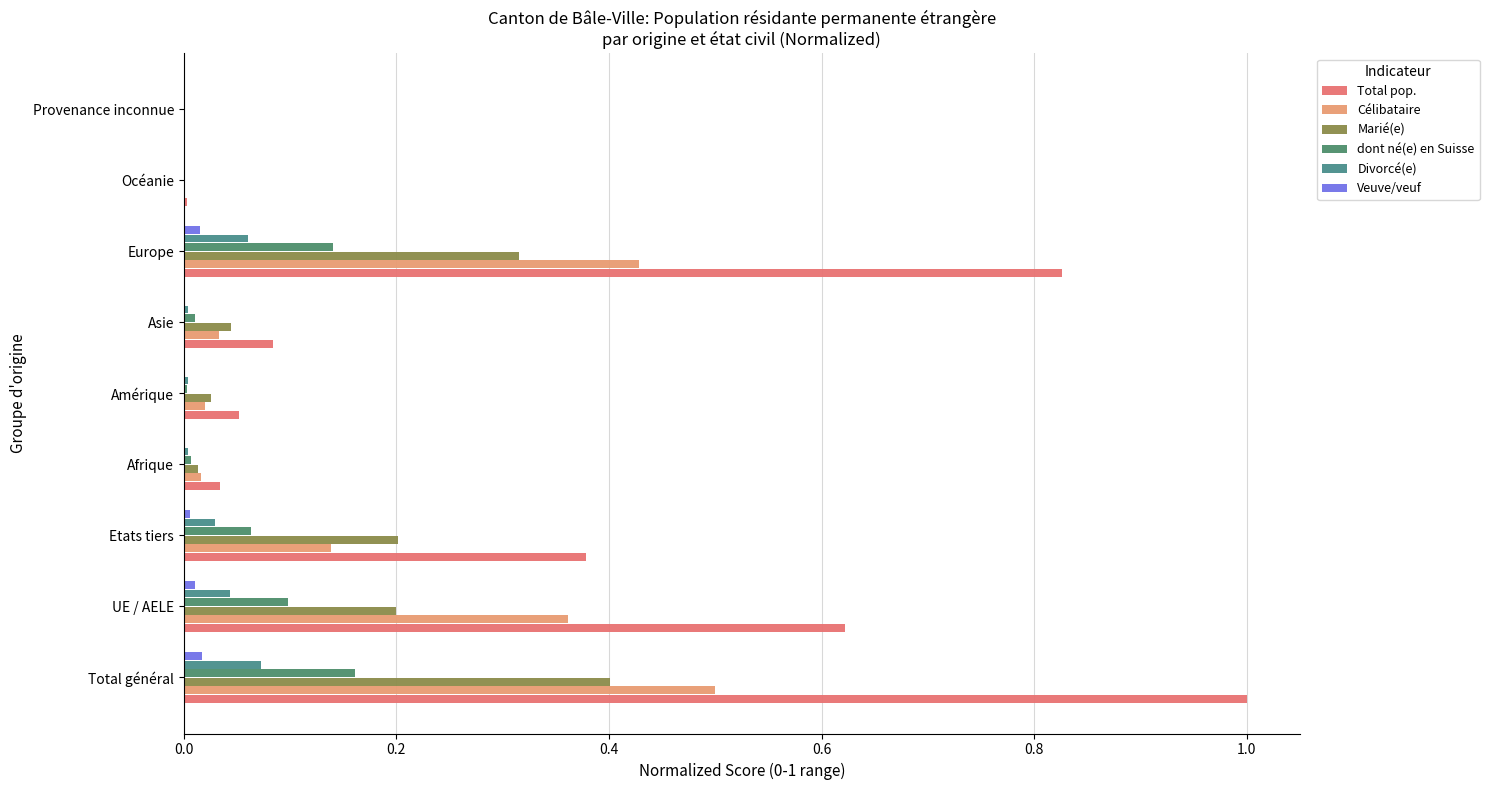

How many data points does each series have?

9